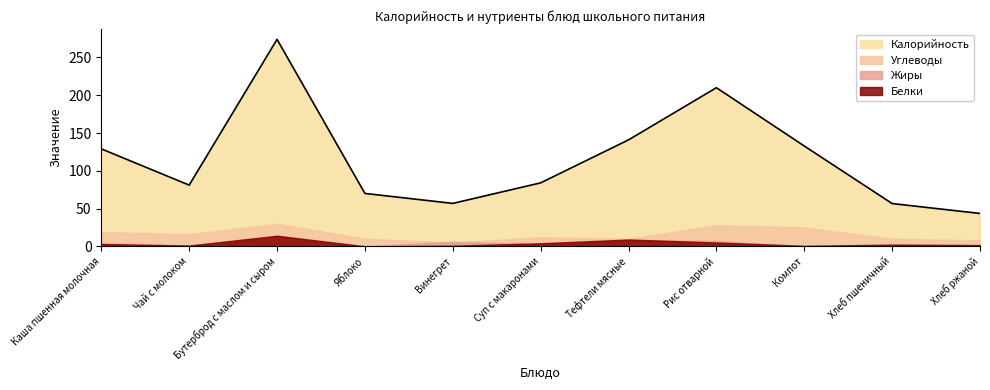

What position from the left is Рис отварной?

8